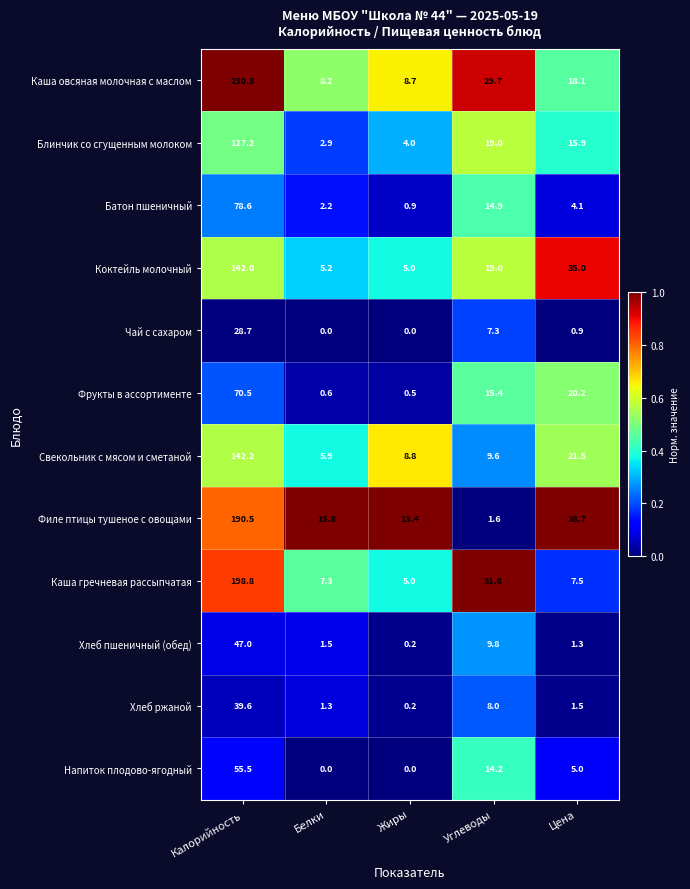

Between Калорийность and Белки, which series saw the biggest shift?

Каша овсяная молочная с маслом